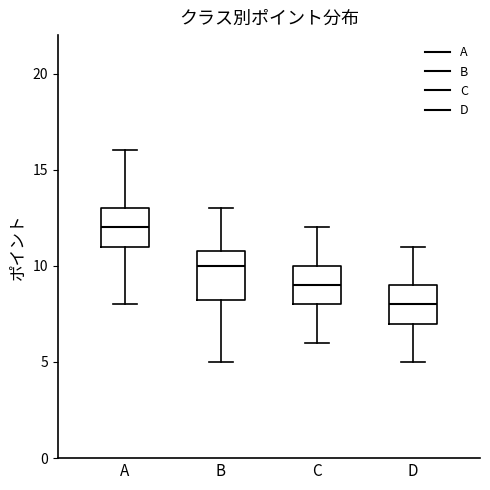

Comparing the boxes themselves (not the whiskers), which one is the tallest?

B